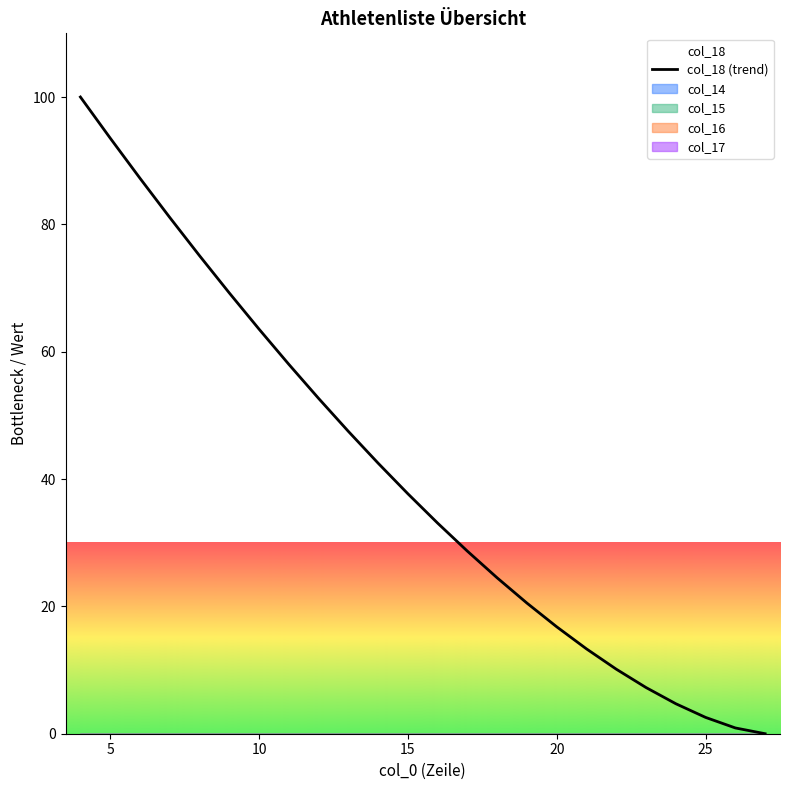

Does the chart have visible grid lines?

No